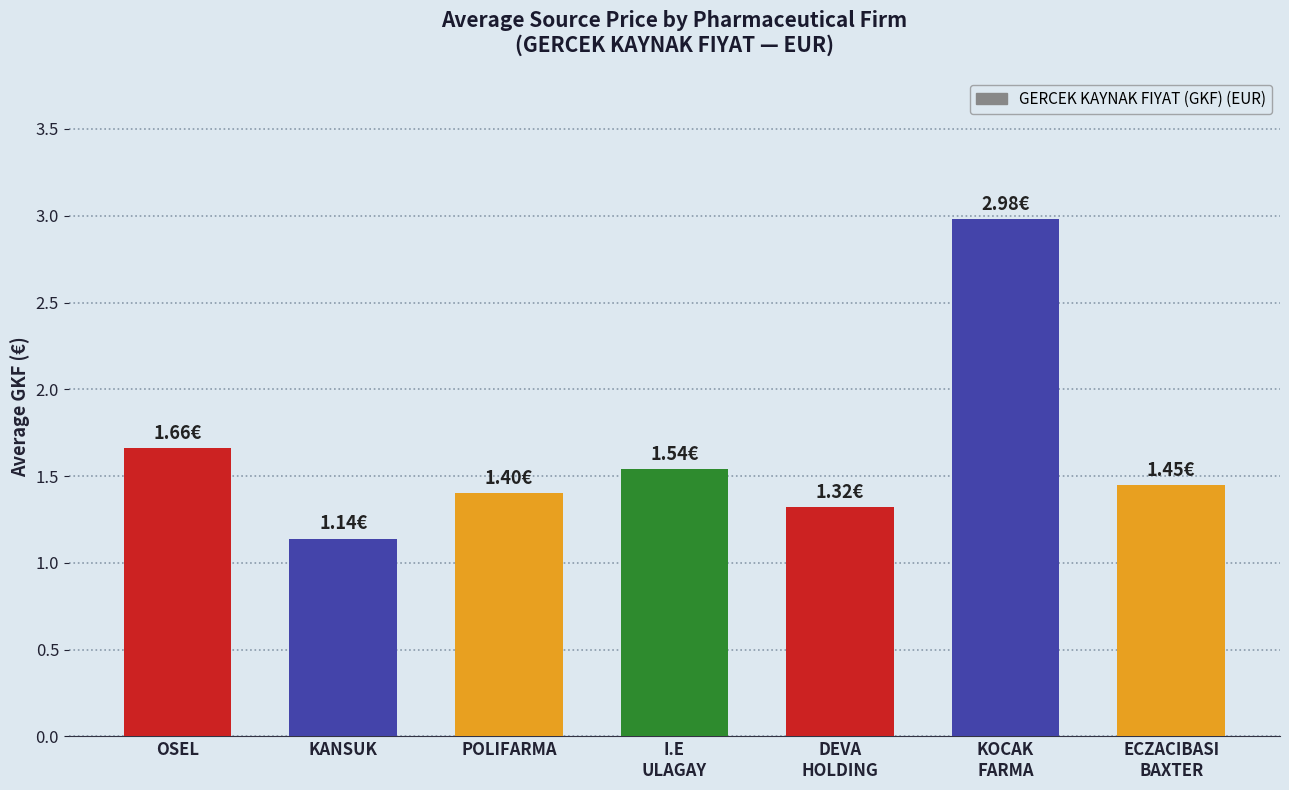

Which label corresponds to the smallest value in the chart?

KANSUK